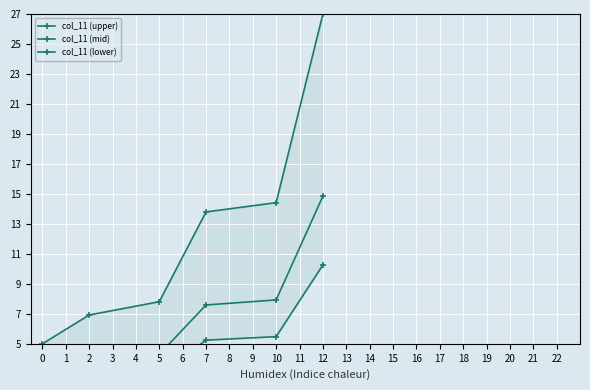

How many data points in col_11 (upper) are less than 13?

3